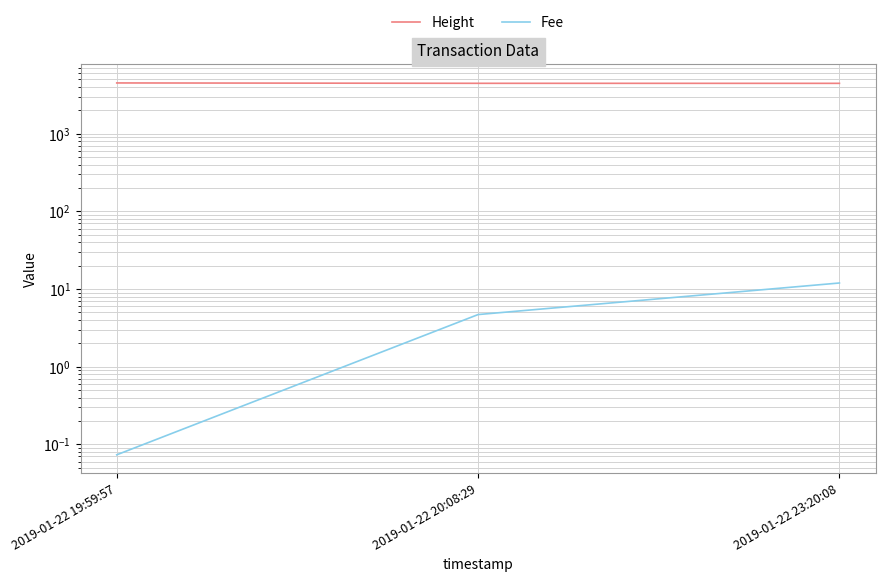

The value of Height at 2019-01-22 20:08:29 is 6863.8. True or false?

False